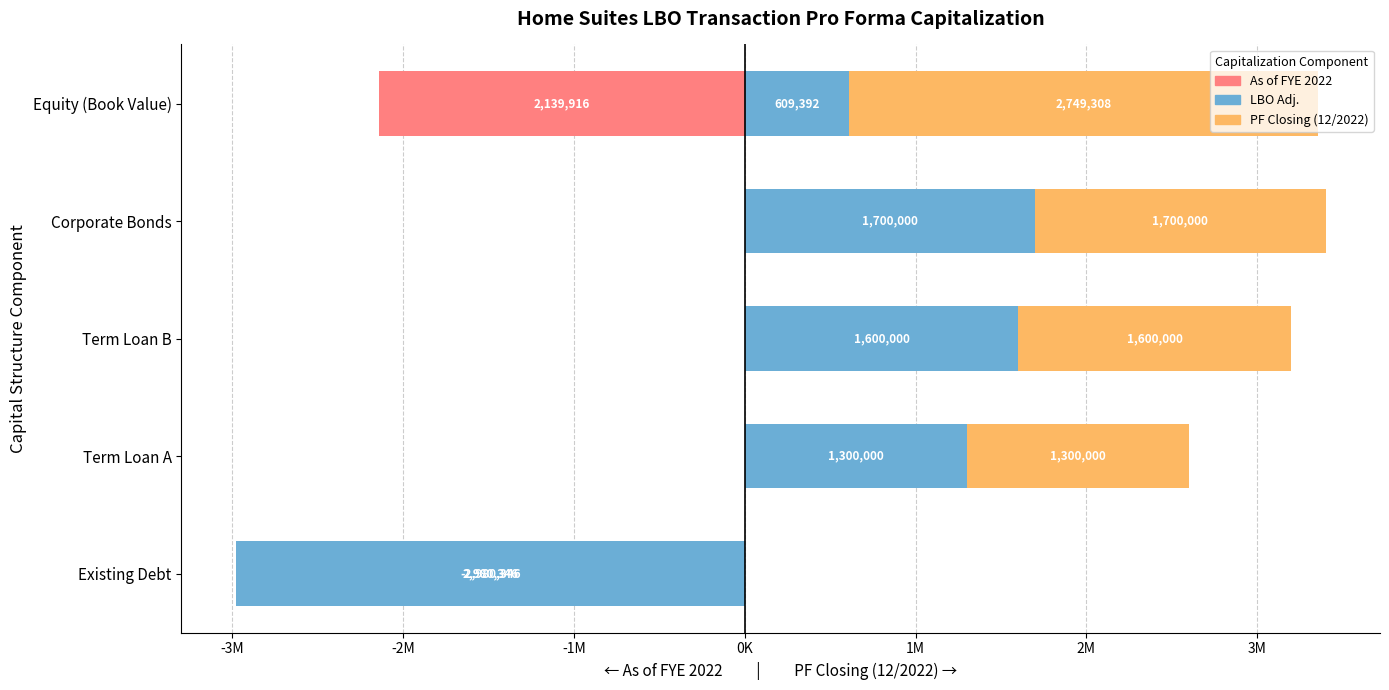

How many positive values does the LBO Adj. series have?

4